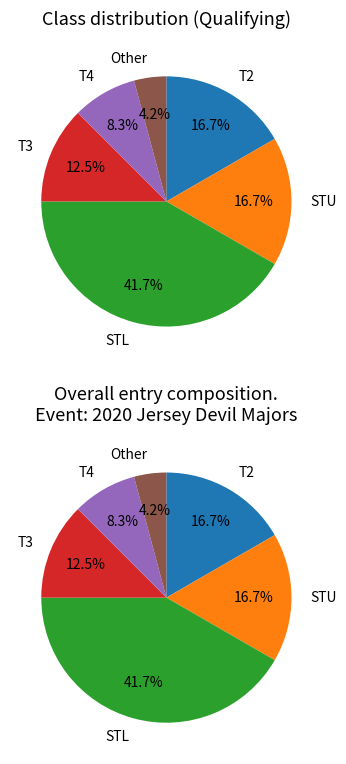

What percentage is the STU slice, to the nearest percent?

17%